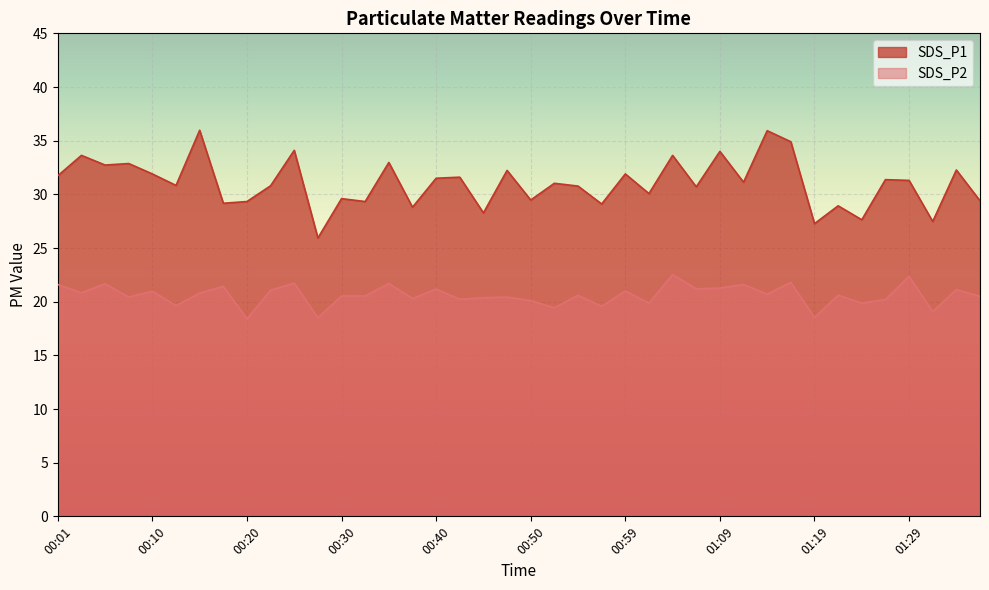

True or false: SDS_P2 and SDS_P1 cross at least once.

False